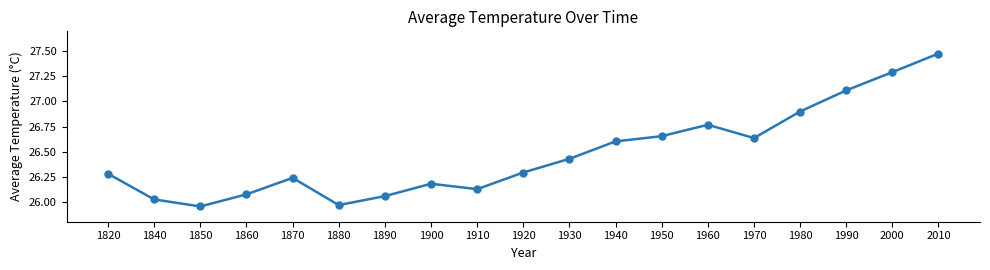

What is the ratio of the value at 1860 to the value at 1850?

1.0